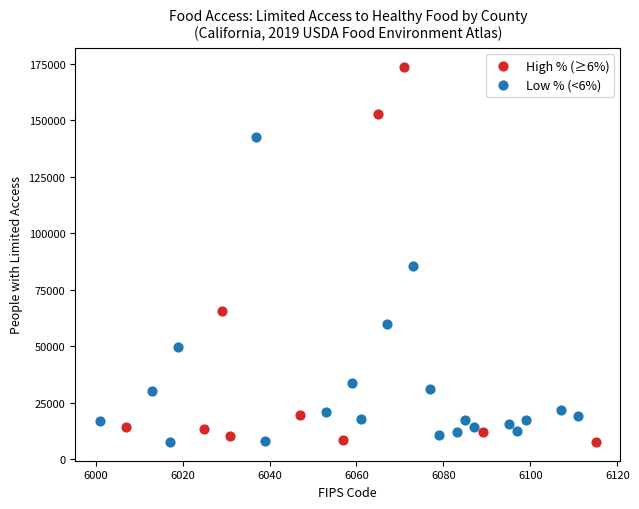

What are all the series names shown in the legend?

High % (≥6%), Low % (<6%)